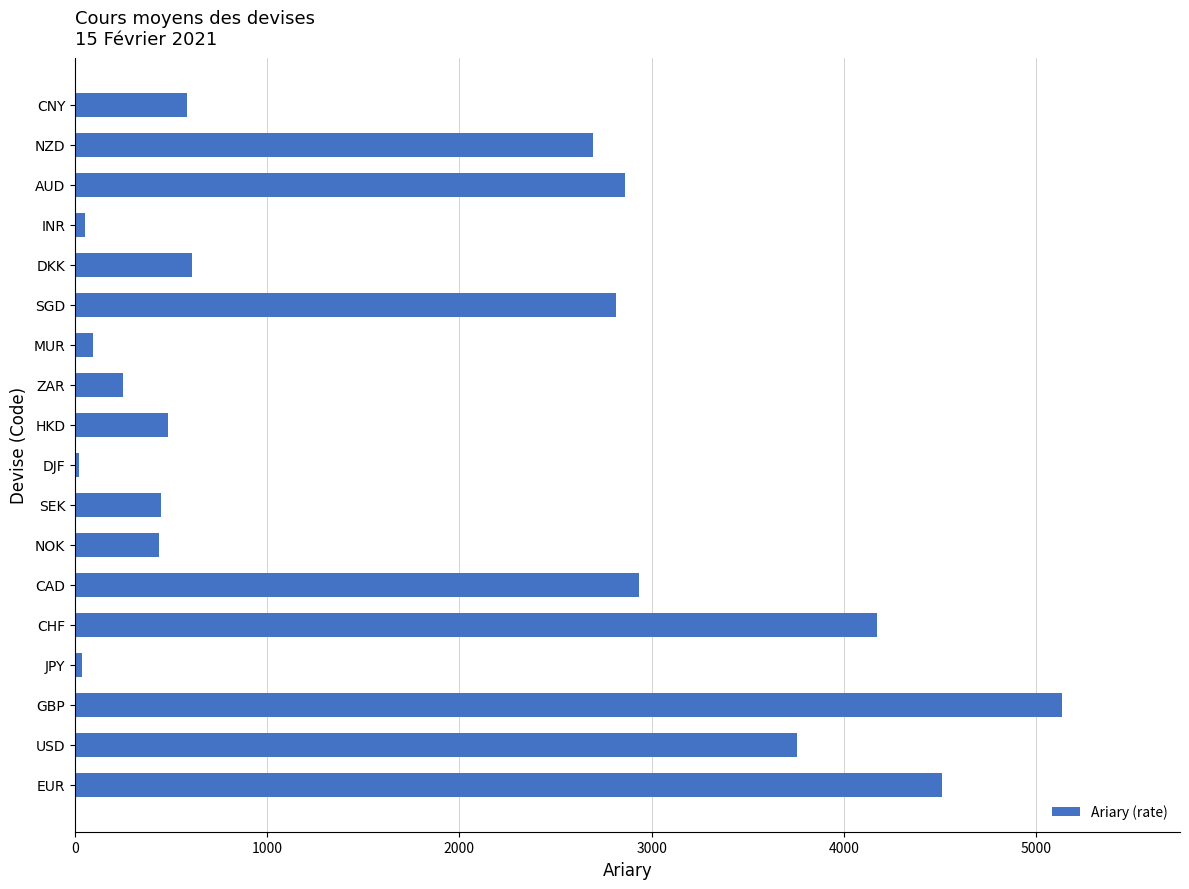

Which category has the highest value across all series?

GBP